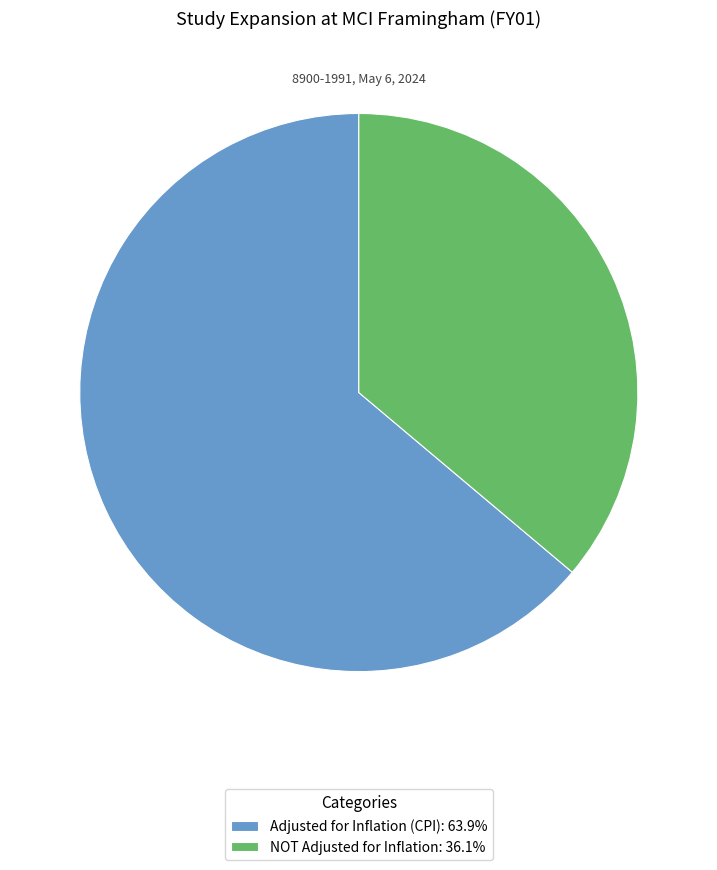

How many segments does this pie chart have?

2